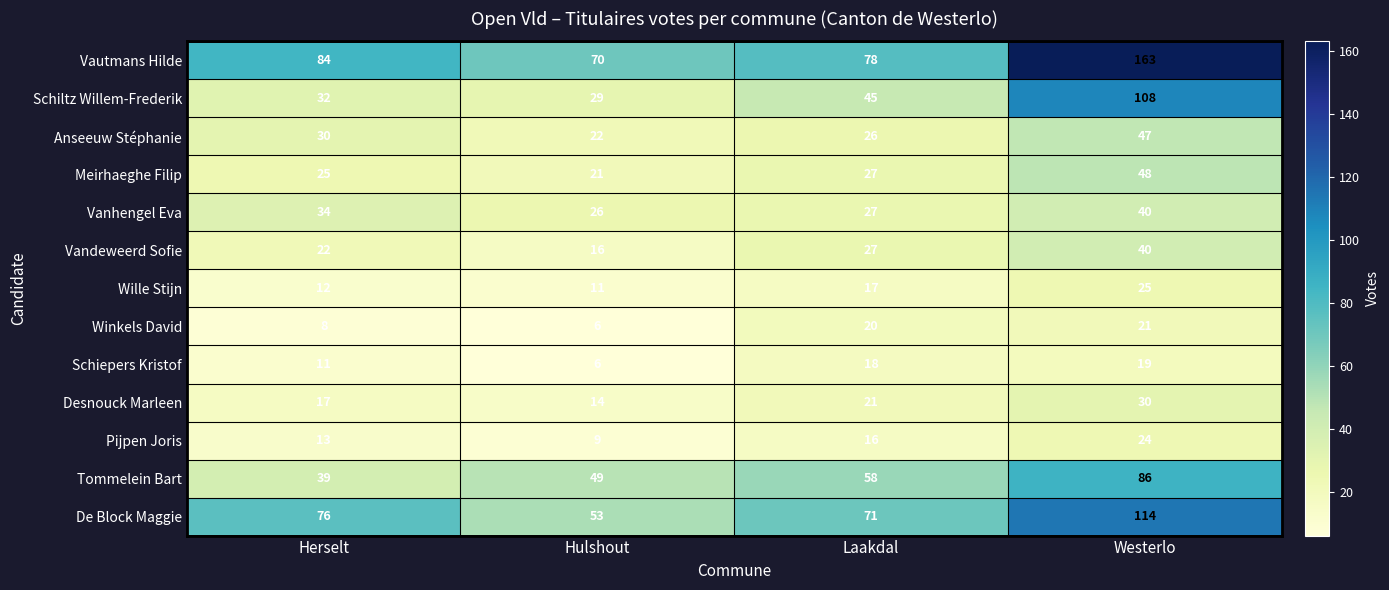

How many values in the Vandeweerd Sofie series are below 27?

2